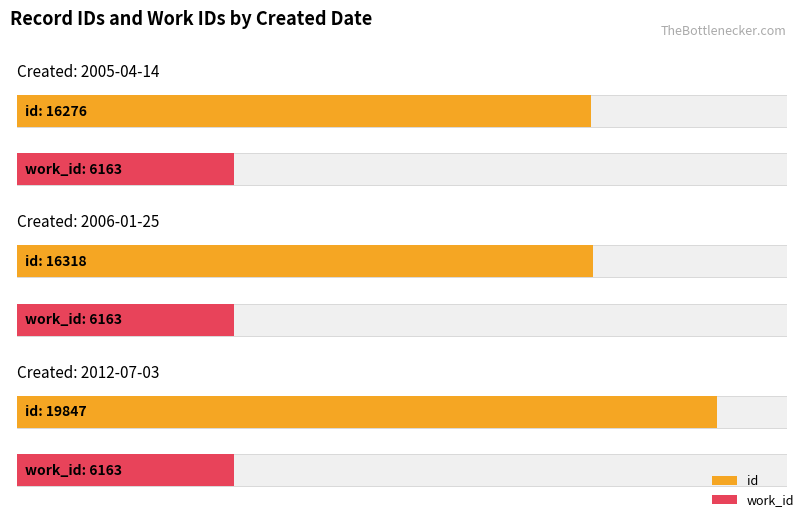

List the series in order of their peak value, lowest first.

work_id, id